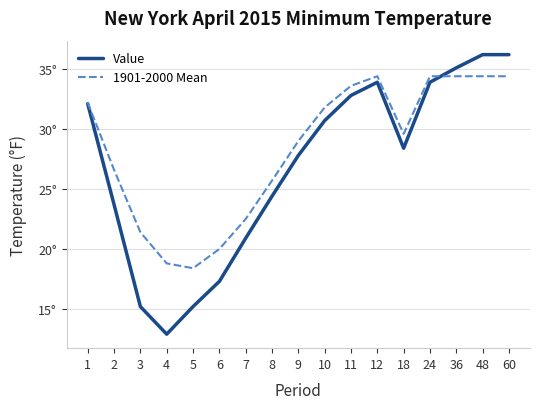

Is this an area chart (filled region under the line)?

No